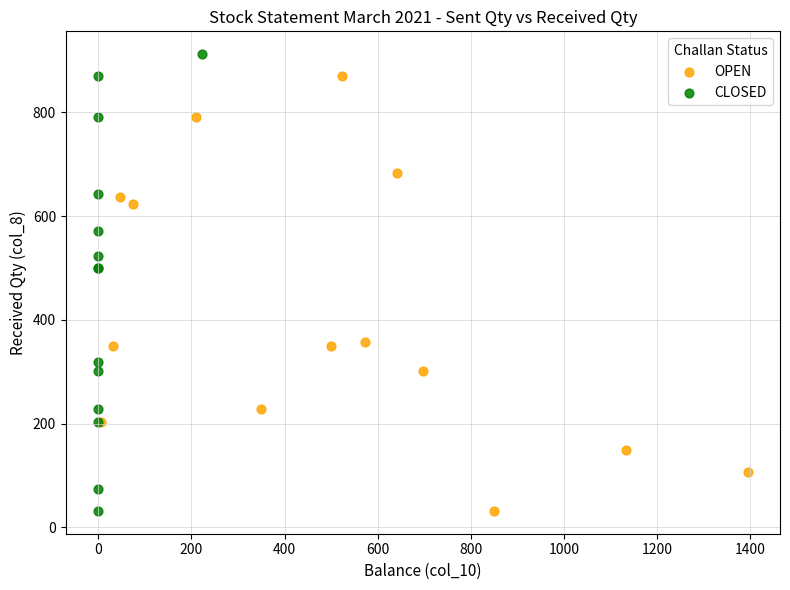

Which series has the widest spread of Y values?

CLOSED